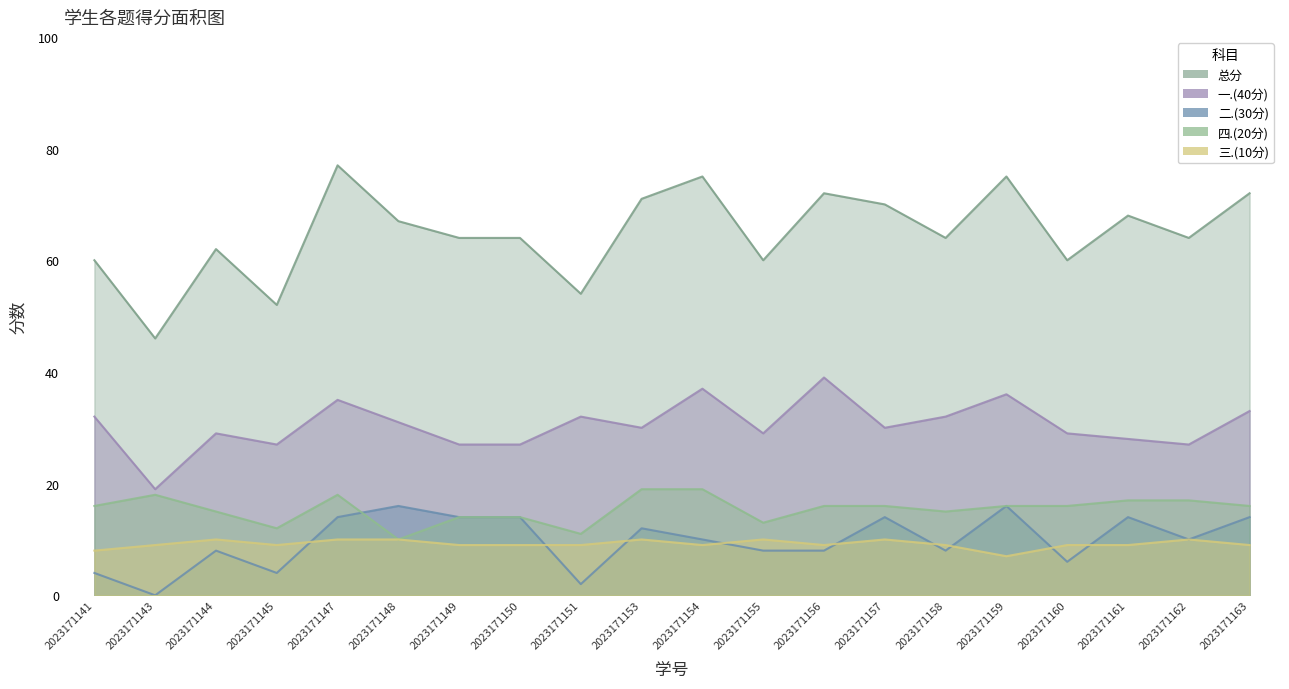

What is the average value of the 一.(40分) series?

30